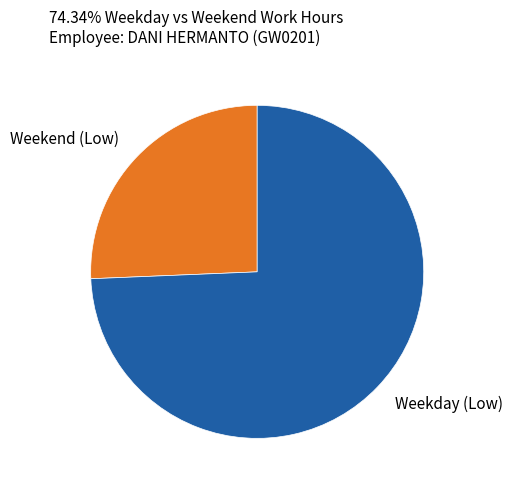

Which slice is the smallest?

Weekend (Low)